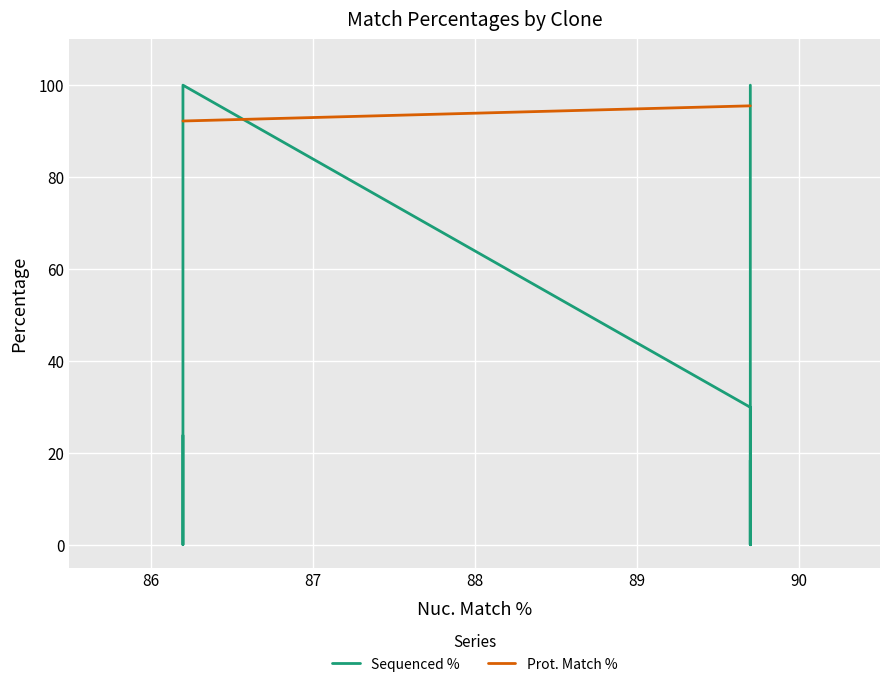

What is the maximum value for Sequenced %?

100.0